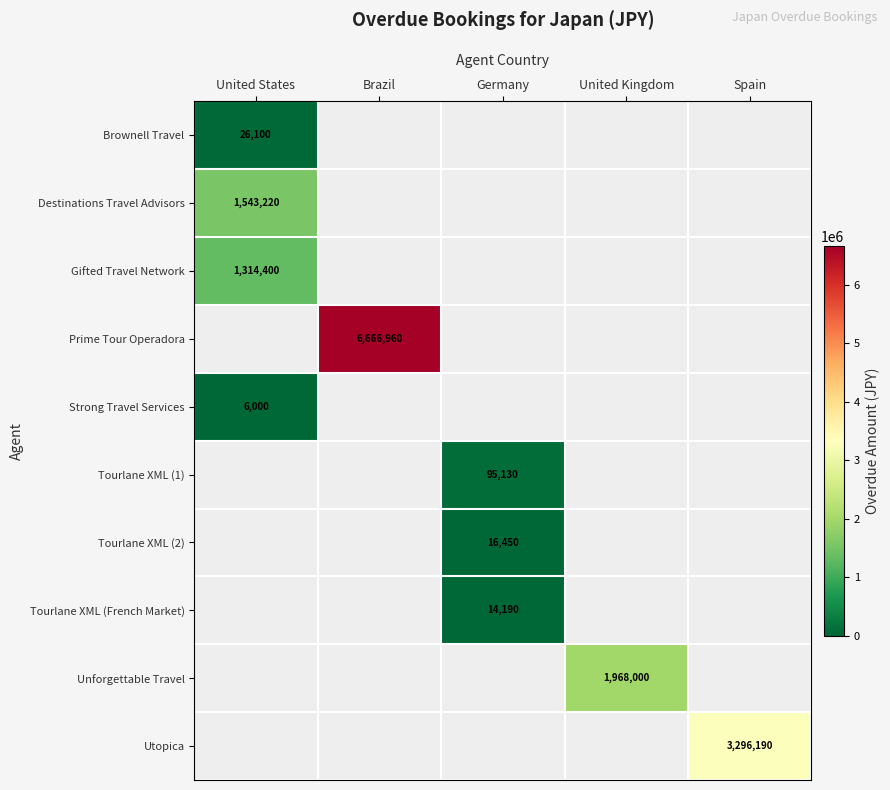

Which category has the lowest value across all series?

United States